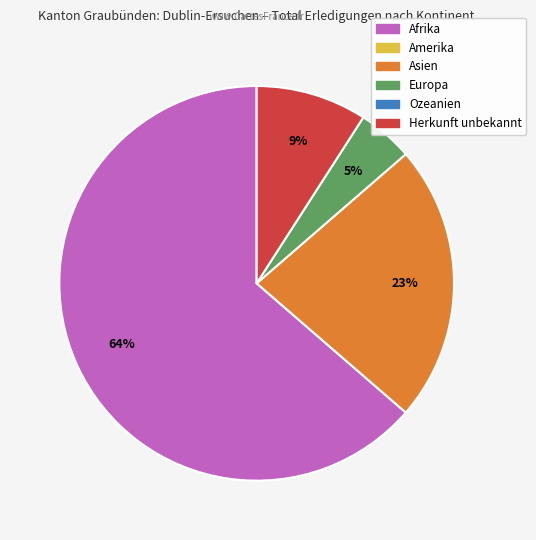

Which category has the biggest portion of the pie?

Afrika